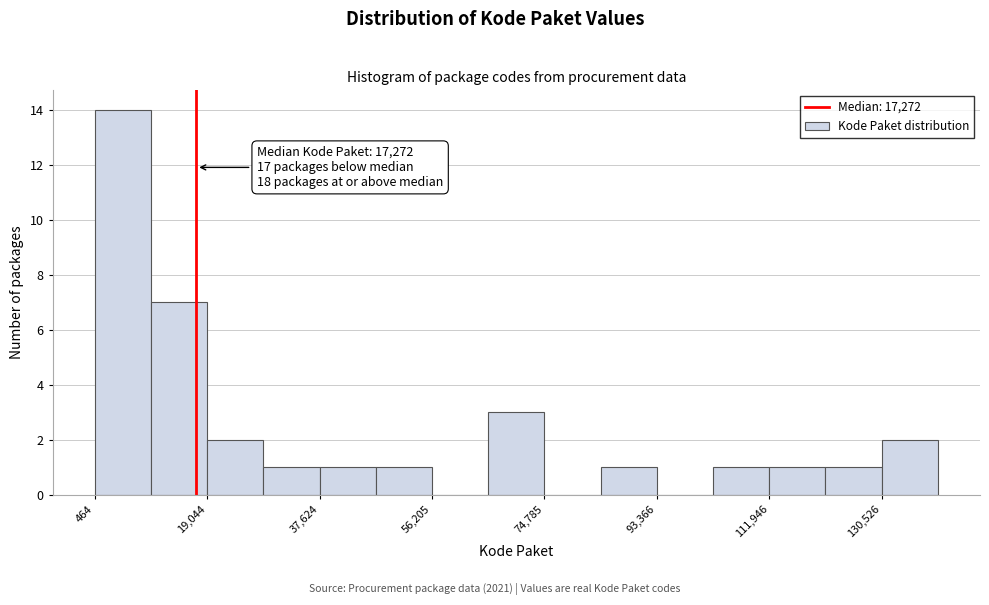

Which range on the x-axis has the tallest bar?

0 to 10000